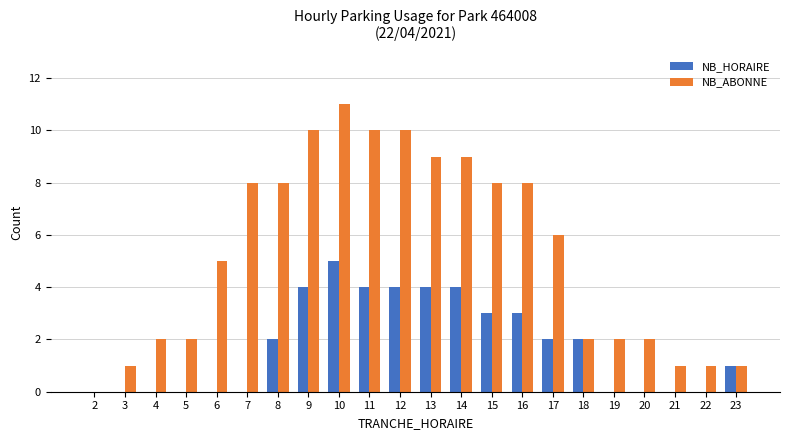

The NB_HORAIRE series shows -3 at 22. True or false?

False